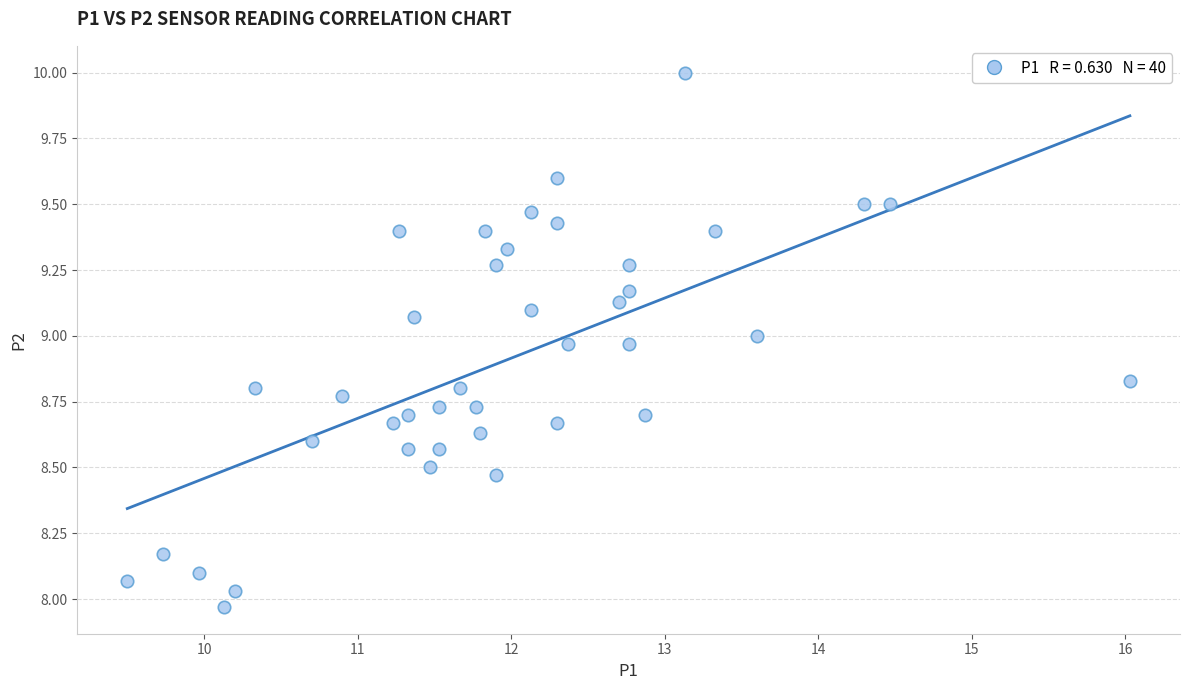

What is the range of Y values (max minus min)?

2.0